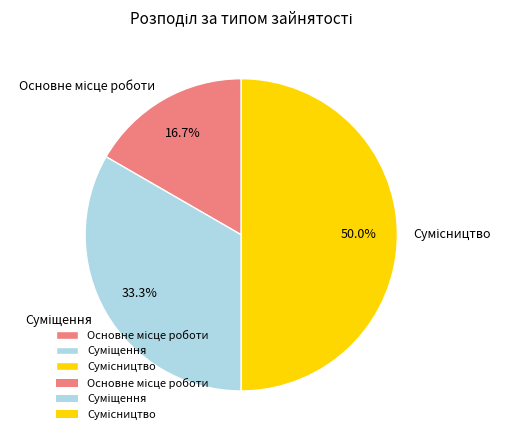

To the nearest percent, what is the average slice percentage?

33%